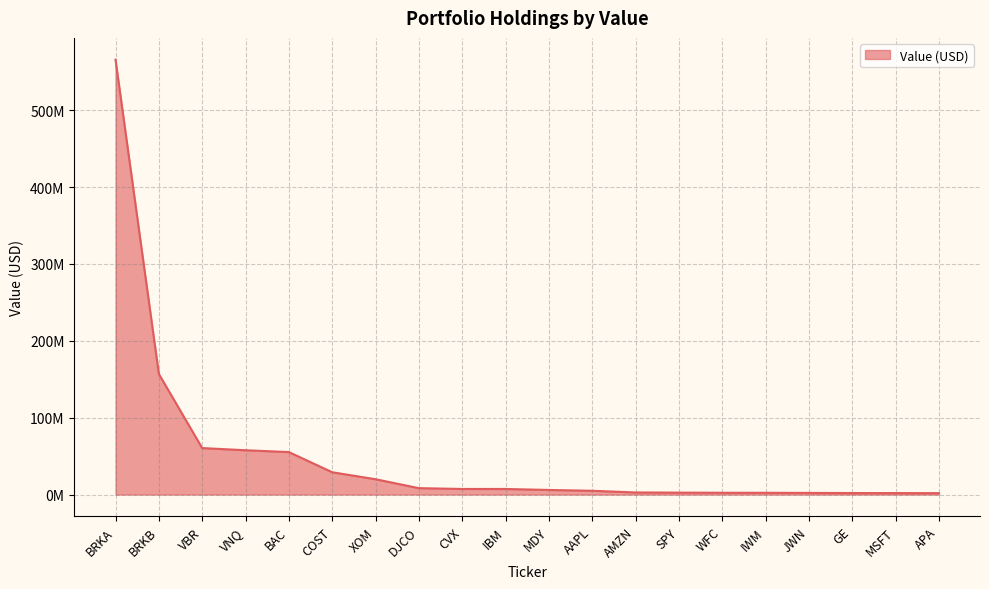

Where is the data nearest to the value 283777000?

BRKB